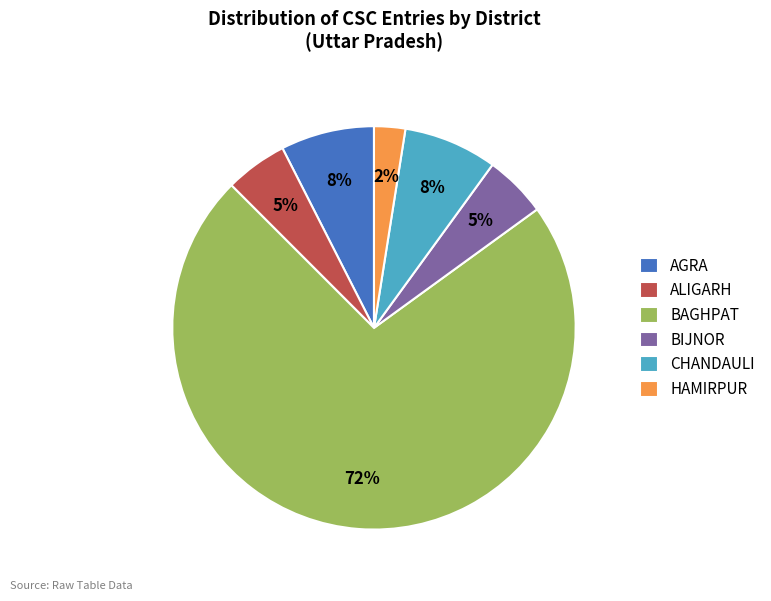

How many segments does this pie chart have?

6